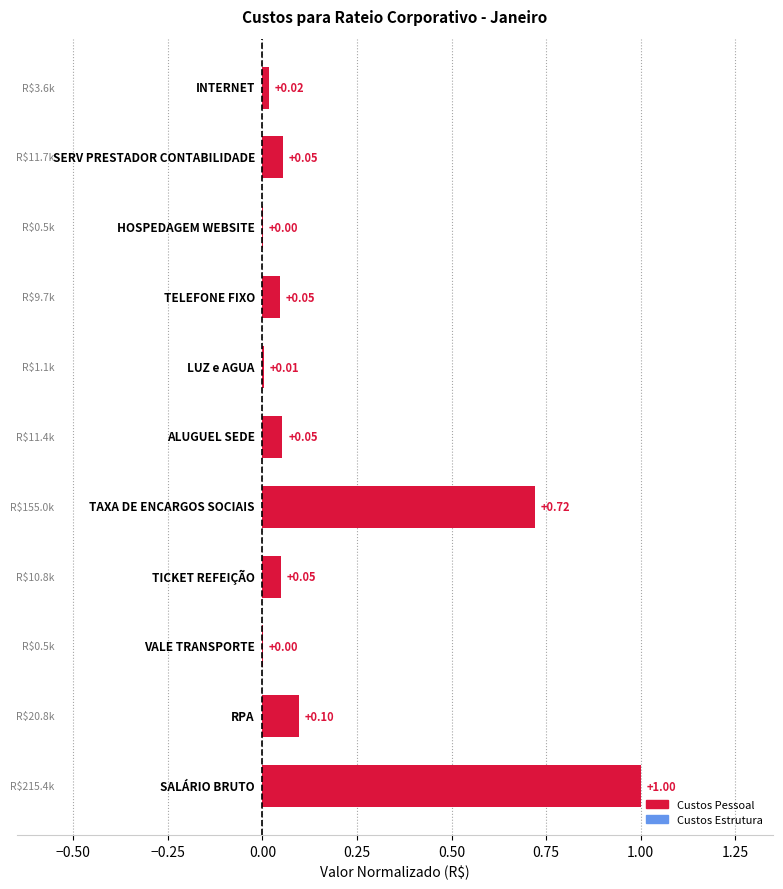

Rank the categories by value from lowest to highest.

HOSPEDAGEM WEBSITE, VALE TRANSPORTE, LUZ e AGUA, INTERNET, TELEFONE FIXO, TICKET REFEIÇÃO, ALUGUEL SEDE, SERV PRESTADOR CONTABILIDADE, RPA, TAXA DE ENCARGOS SOCIAIS, SALÁRIO BRUTO